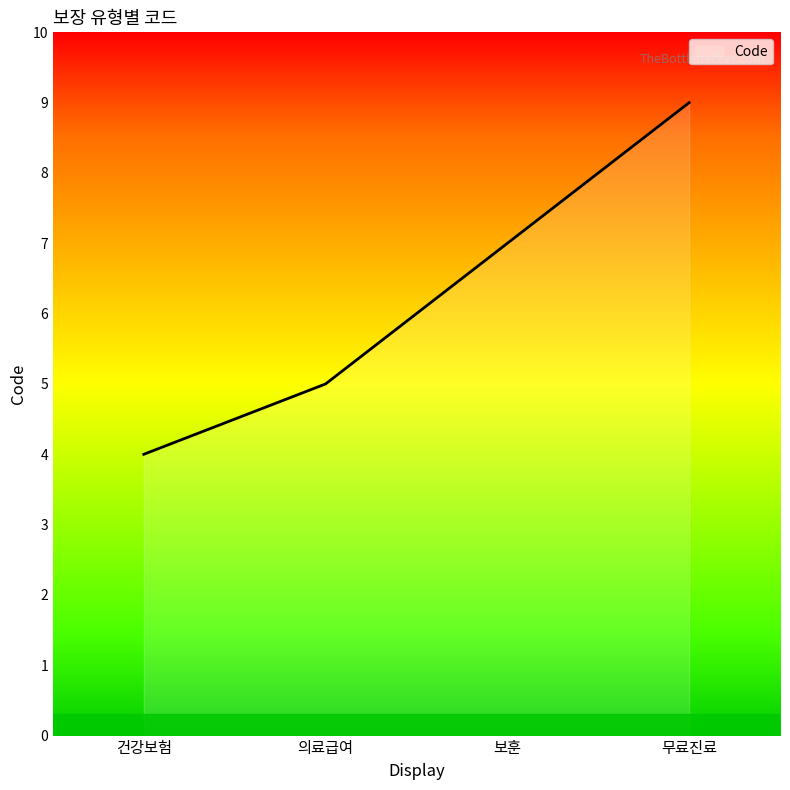

What value does the data have at 무료진료?

9